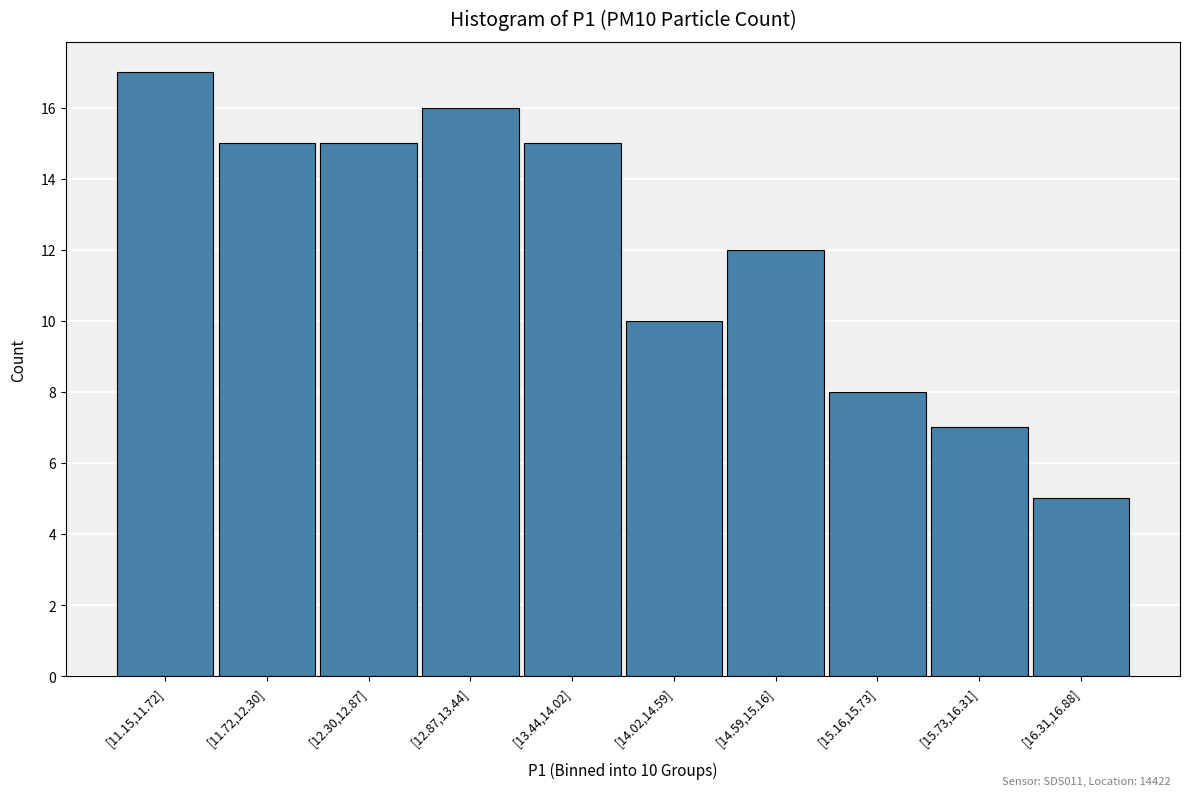

Reading left to right, what are all the values shown in this chart?

[11.15,11.72]=17	[11.72,12.30]=15	[12.30,12.87]=15	[12.87,13.44]=16	[13.44,14.02]=15	[14.02,14.59]=10	[14.59,15.16]=12	[15.16,15.73]=8	[15.73,16.31]=7	[16.31,16.88]=5